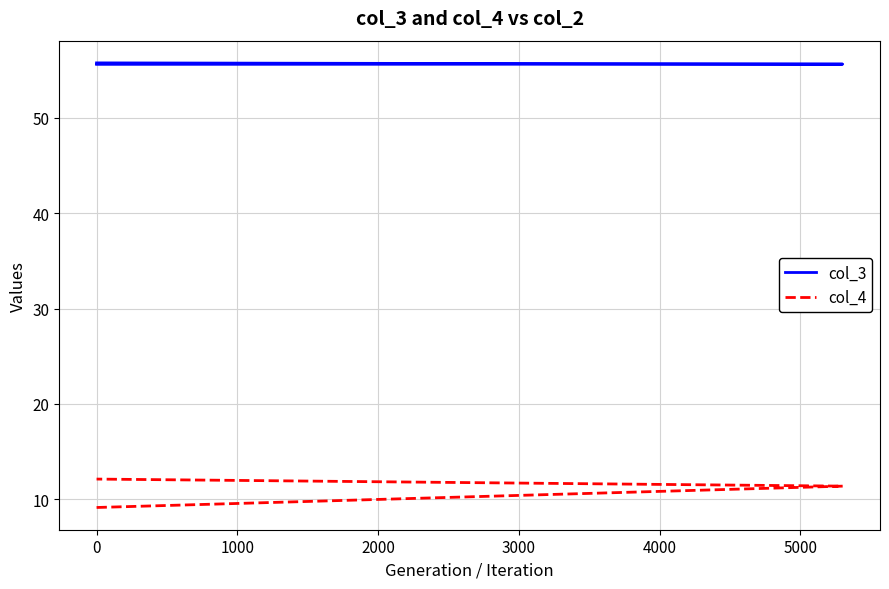

List the series in order of their overall mean, highest first.

col_3, col_4